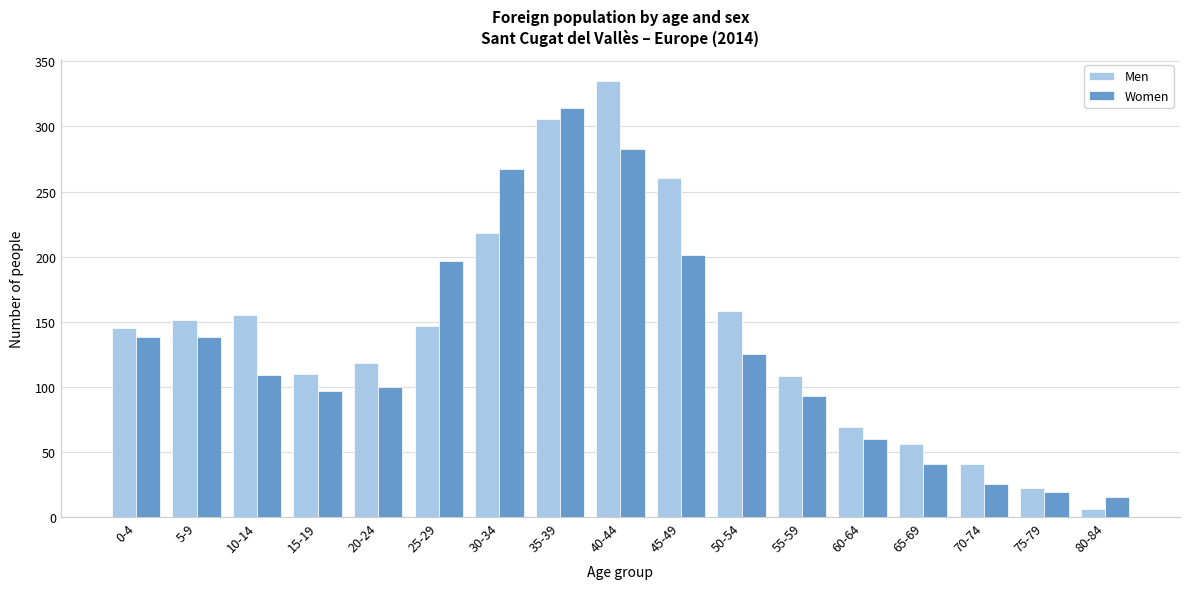

What is the total value across all series at 45-49?

461